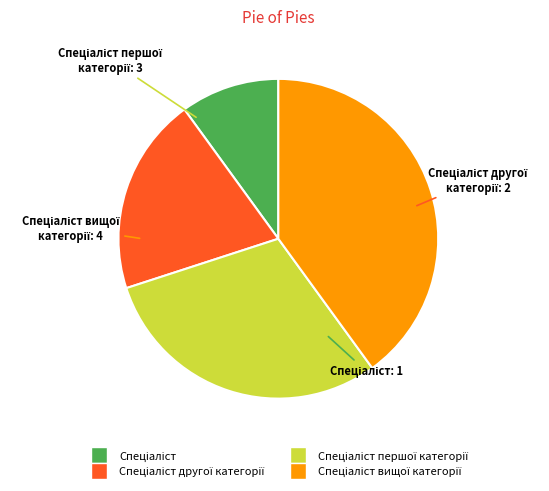

Is there a majority slice in this chart?

No